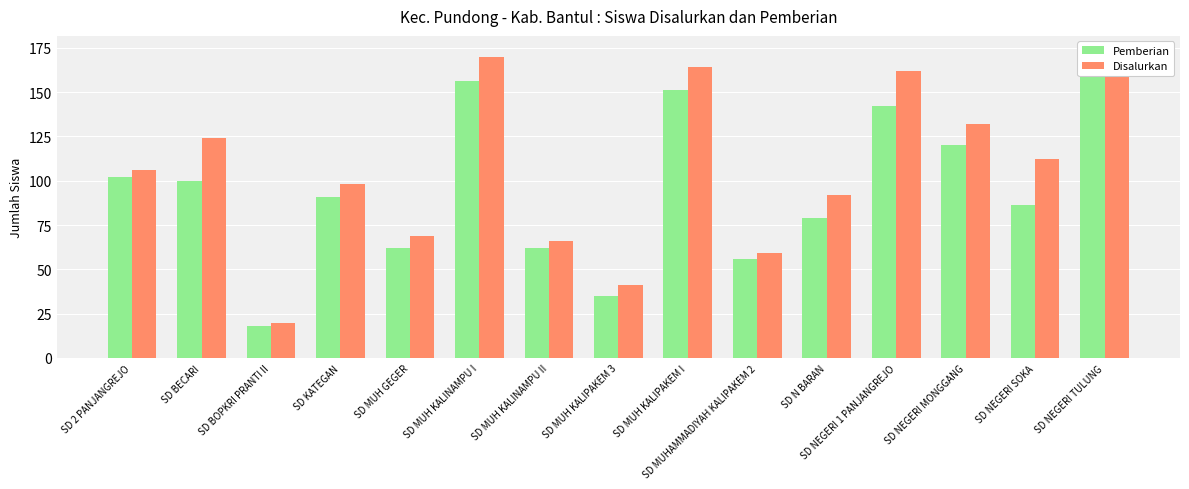

What is the total value across all series at SD NEGERI 1 PANJANGREJO?

304